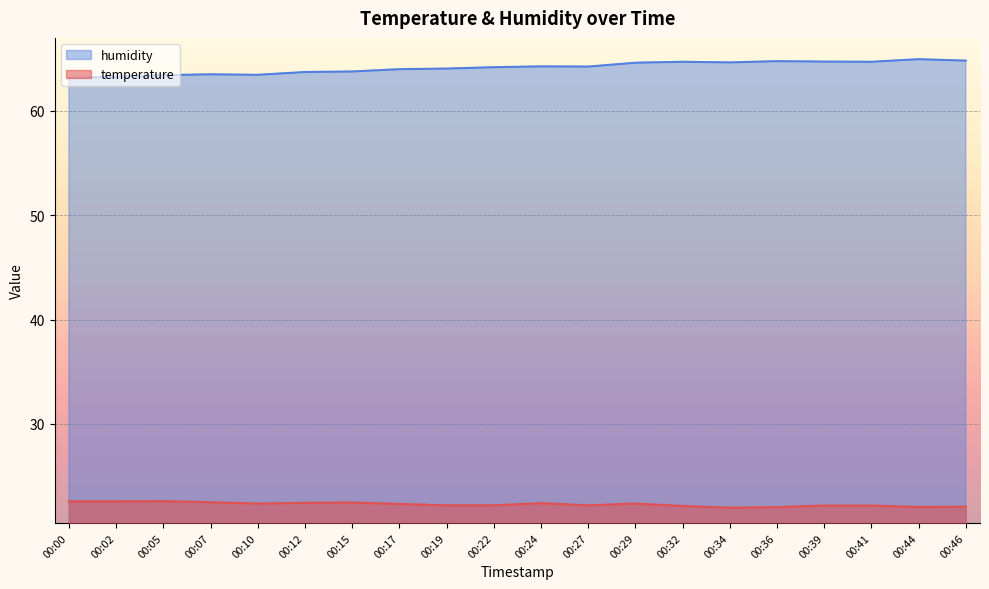

How many data points in temperature are above 22?

19